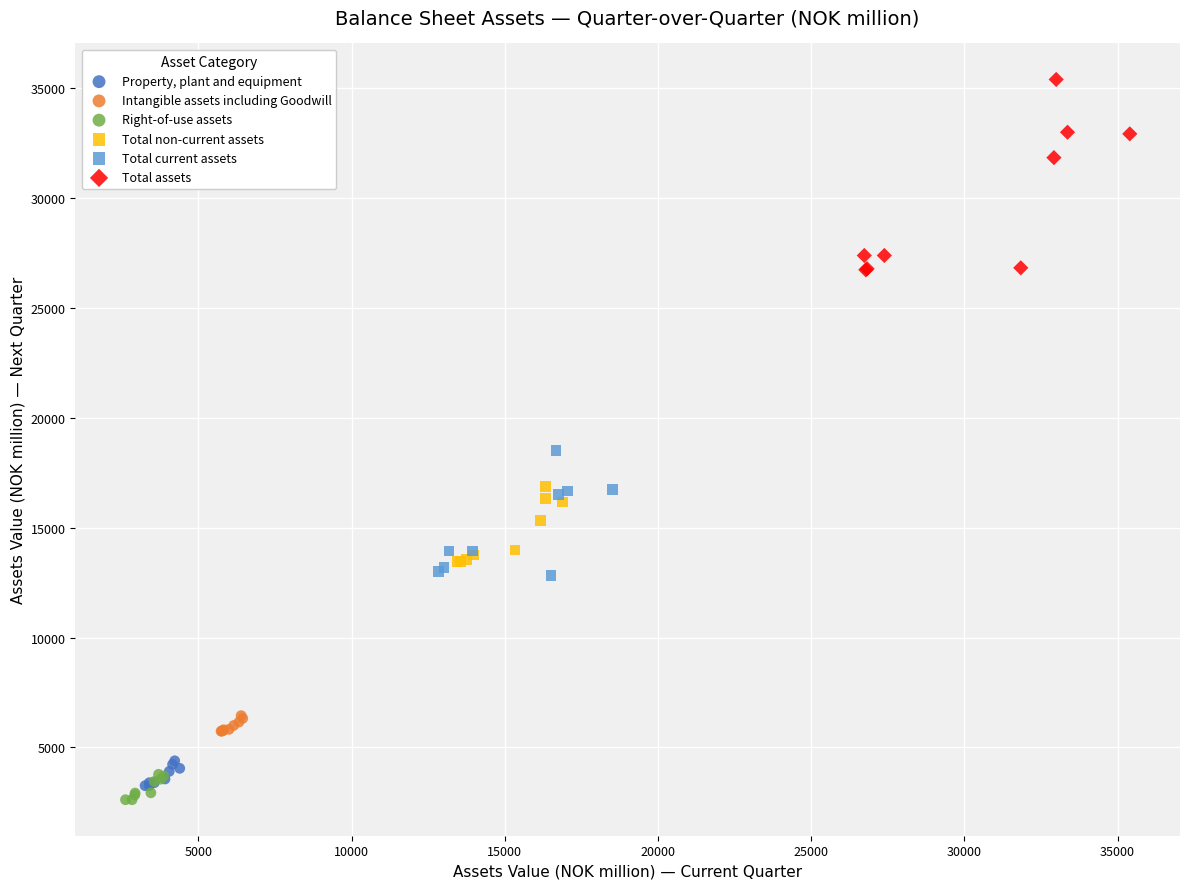

Which series reaches the maximum Y coordinate?

Total assets